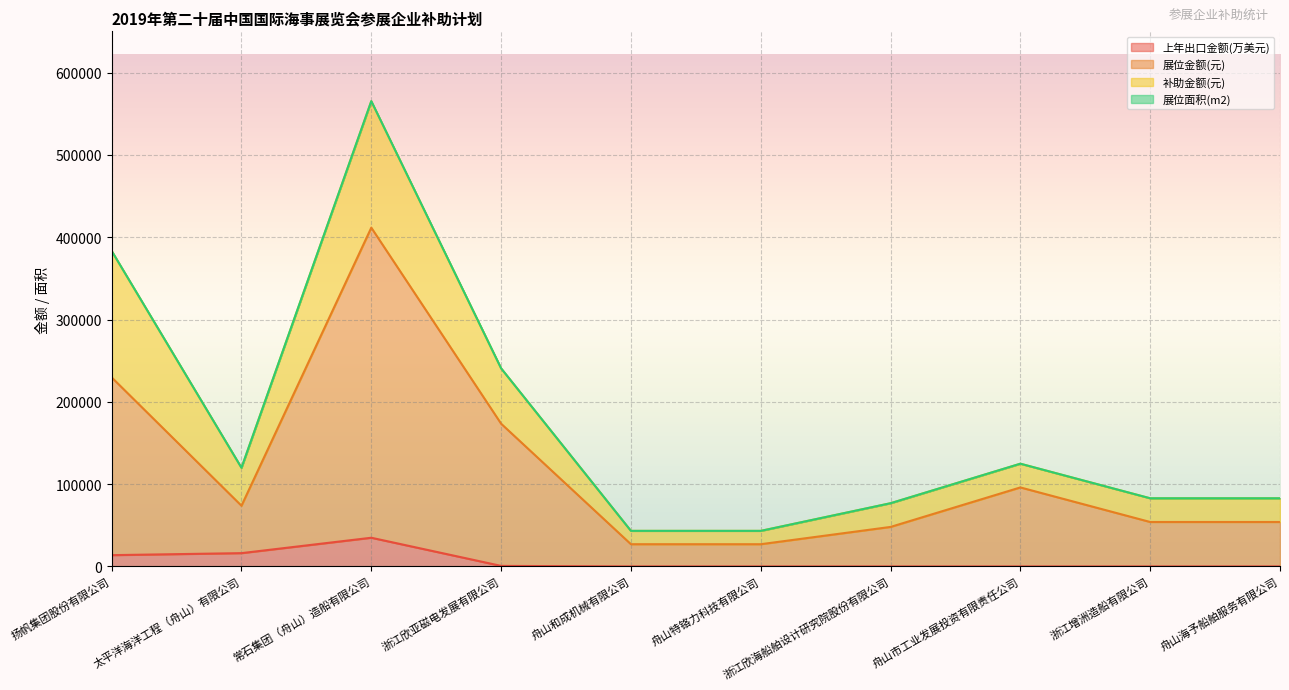

Count the number of categories in the chart.

10